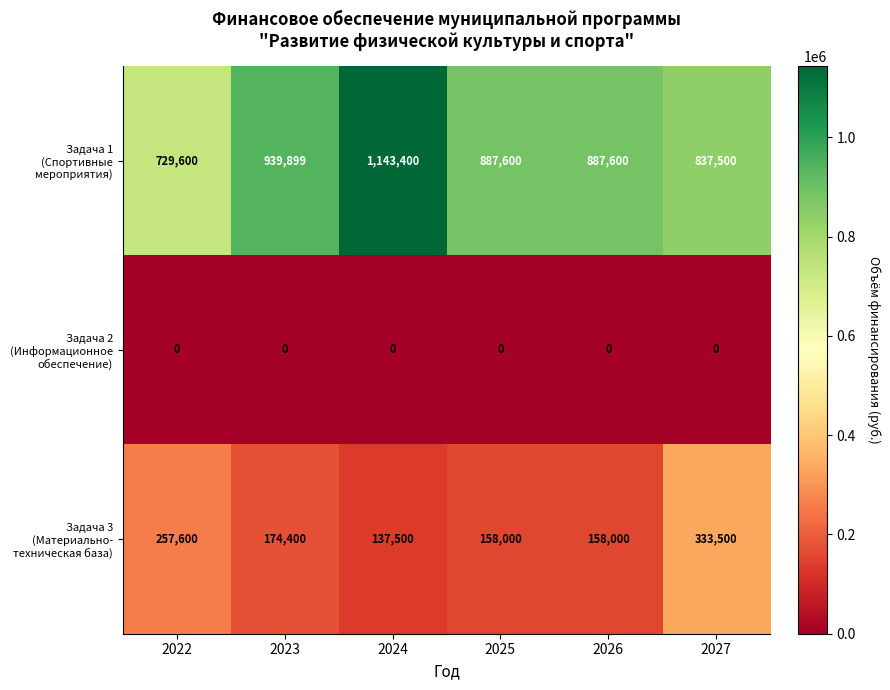

At how many categories does at least one series exceed 679168?

6